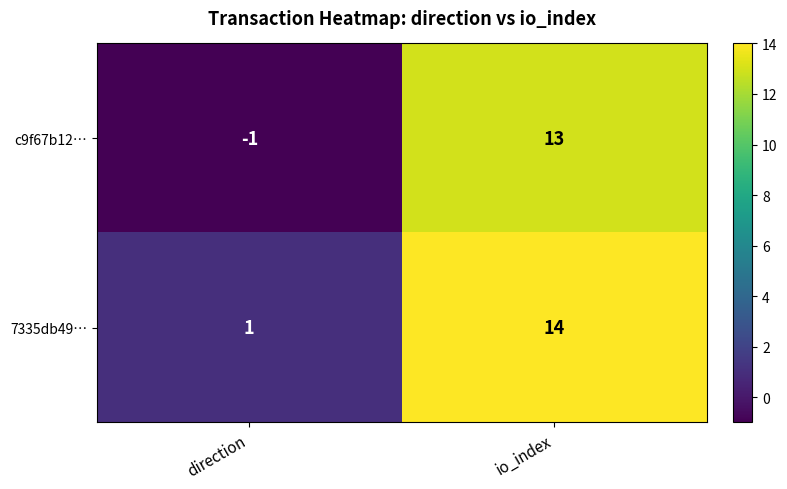

Which series has the widest spread of values?

c9f67b12…